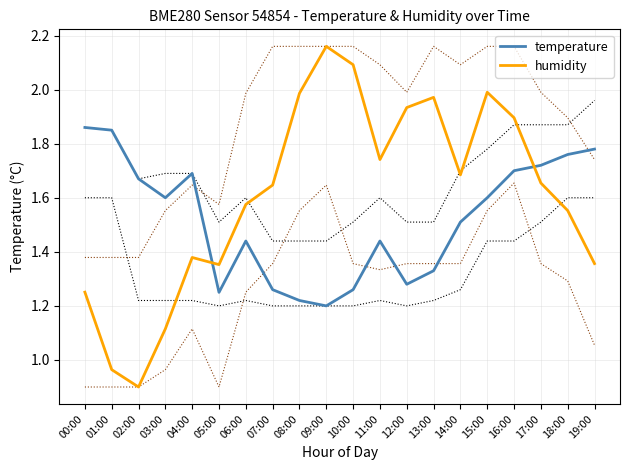

What is the difference between the highest and lowest values at 05:00?

0.1